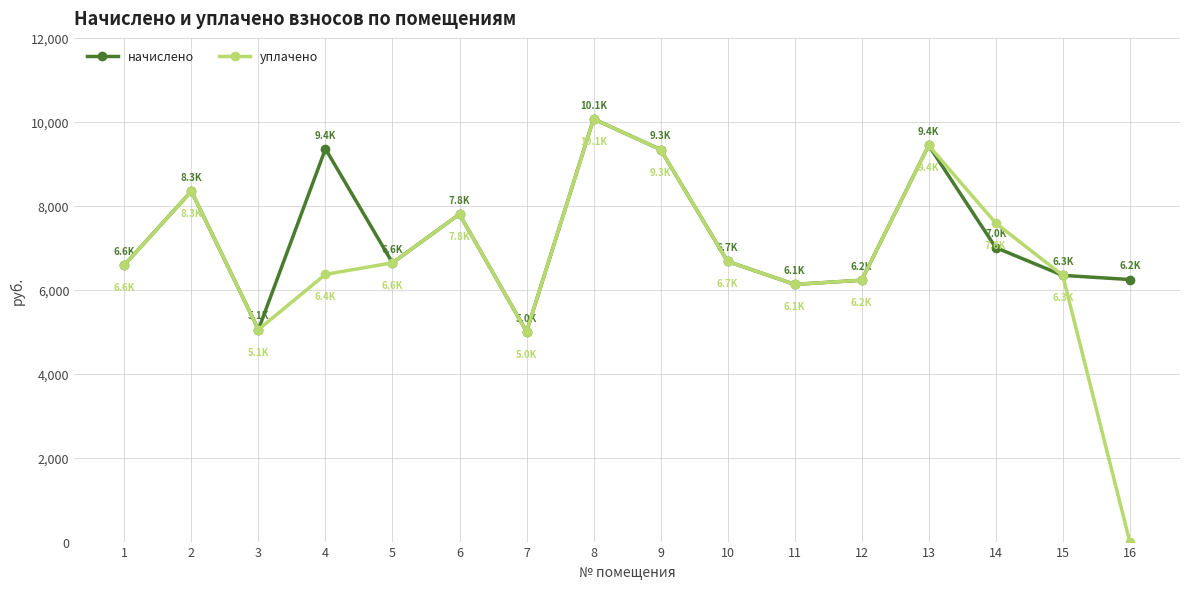

What is the value of the начислено point at the 2nd from the left?

8346.2